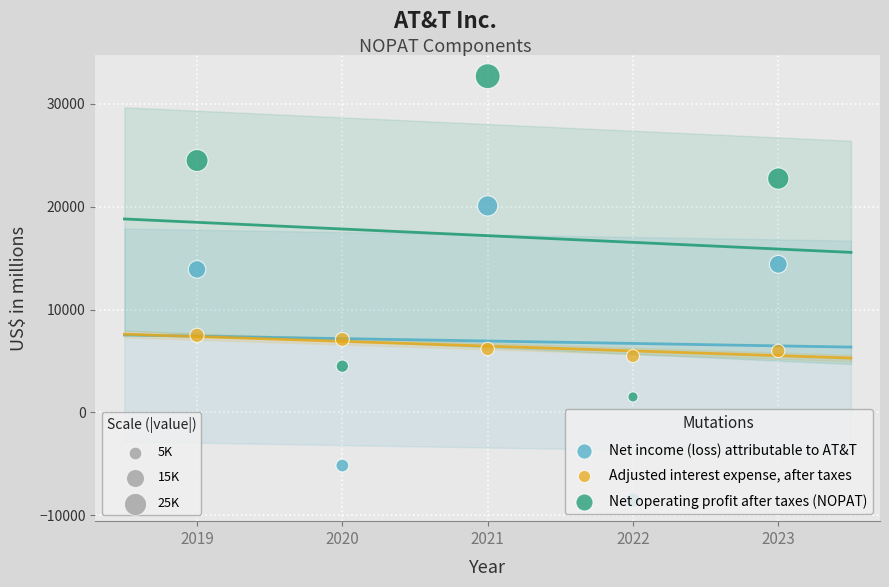

Across all data points, what is the range of X values (max minus min)?

4